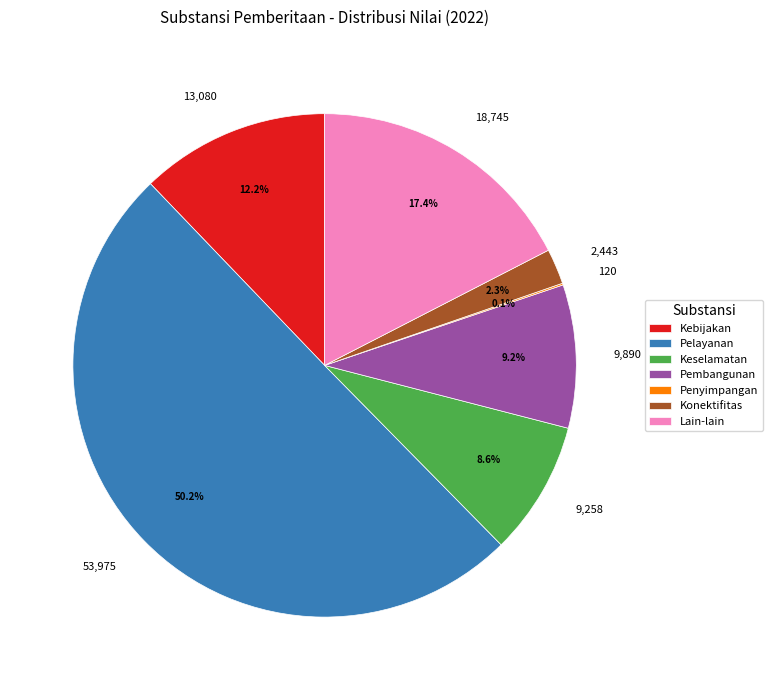

What is the ratio of the value at 2,443 to the value at 9,258?

0.3